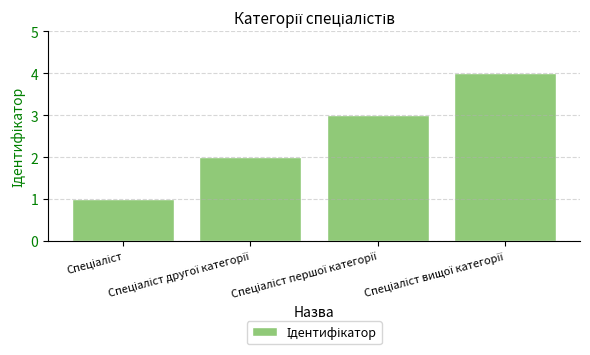

What is the sum of all values?

10